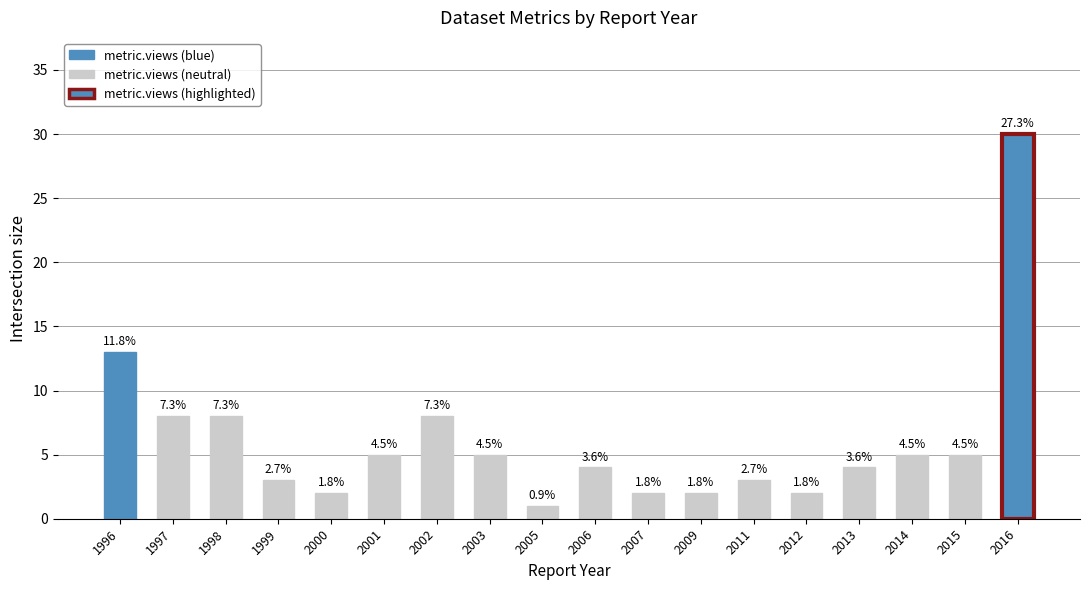

The value at 1998 is 13. True or false?

False